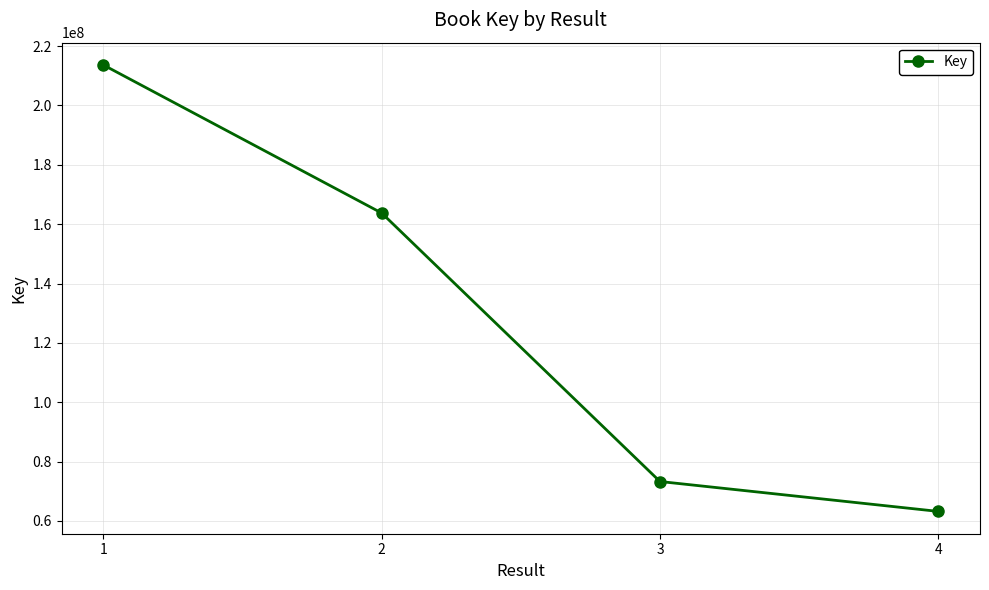

What is the greatest value displayed?

213614881